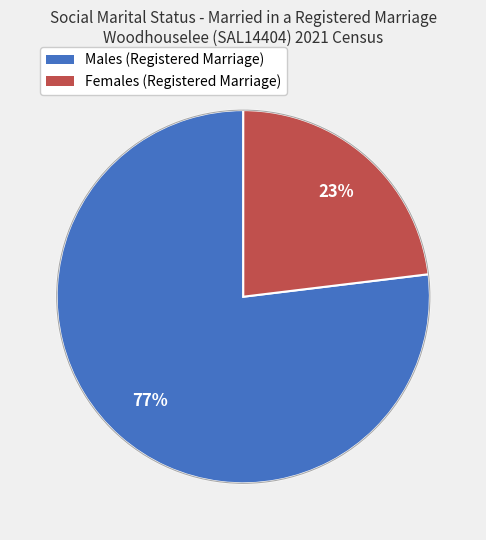

Between Females (Registered Marriage) and Males (Registered Marriage), which is larger?

Males (Registered Marriage)